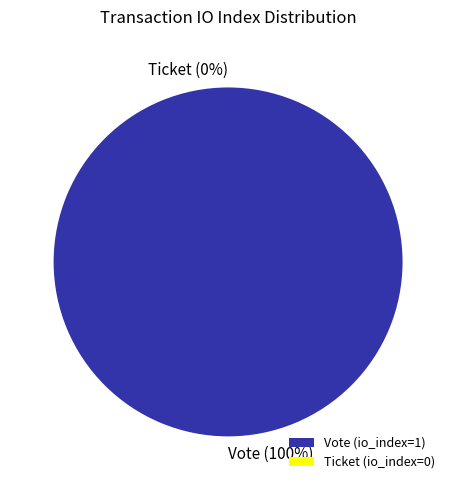

Rank the categories by value from highest to lowest.

Vote (io_index=1), Ticket (io_index=0)